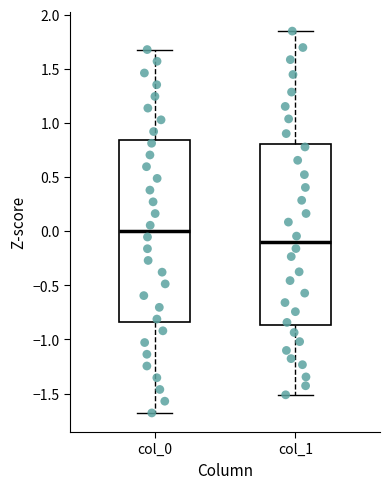

Where does the upper whisker of the box for col_1 end on the y-axis? The values are not printed on the chart, so give them approximately, as read against the axis.

1.85